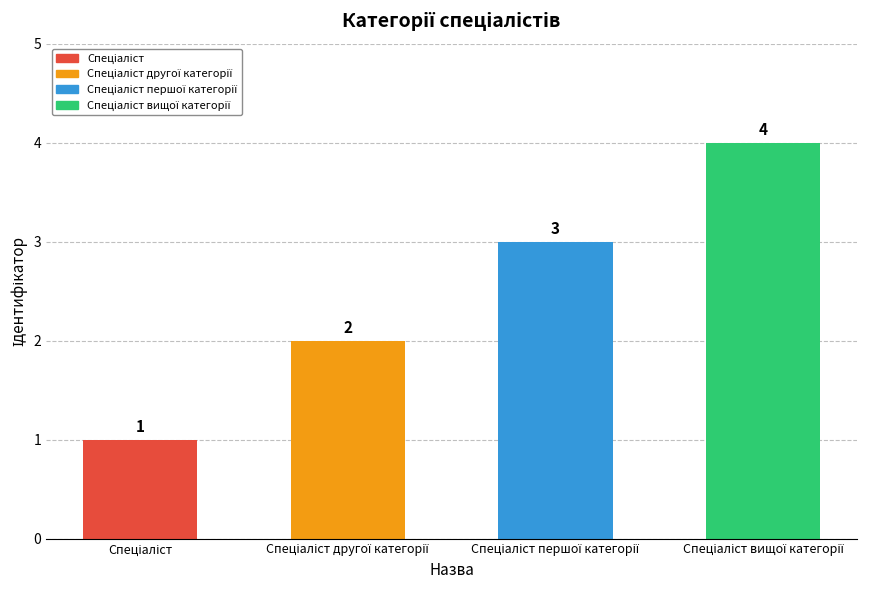

What is the difference between the maximum and minimum values?

3